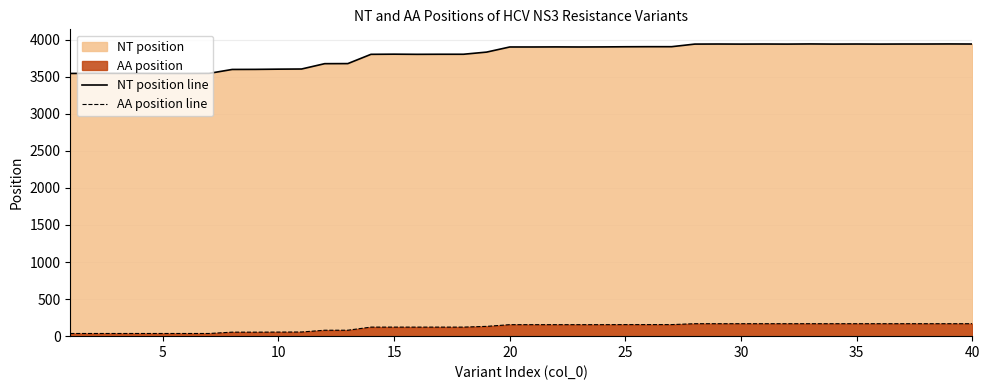

Rank the series by their average value, from highest to lowest.

NT position line, AA position line